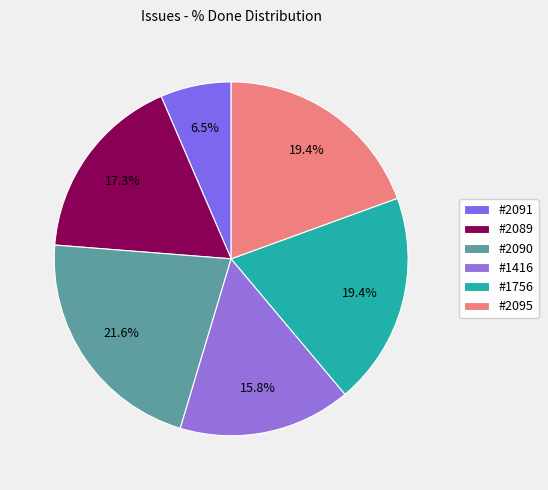

Is there a majority slice in this chart?

No